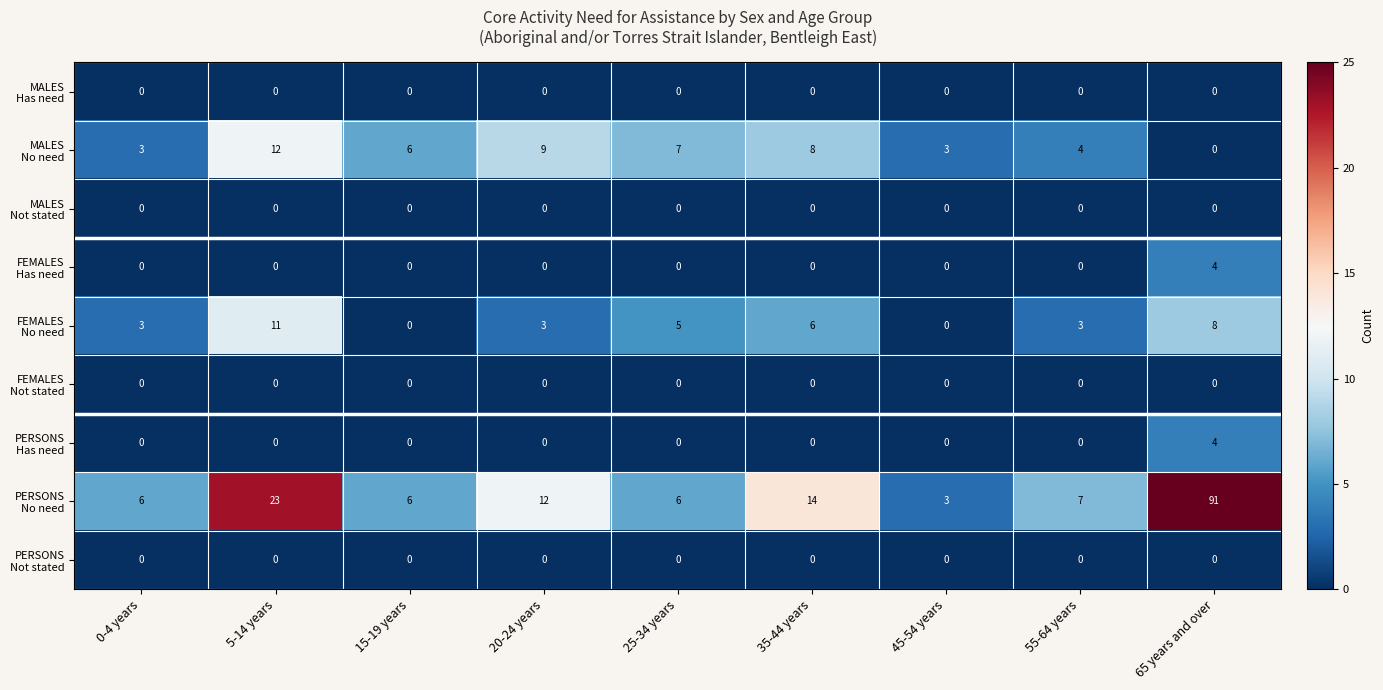

Count the number of categories in the chart.

9